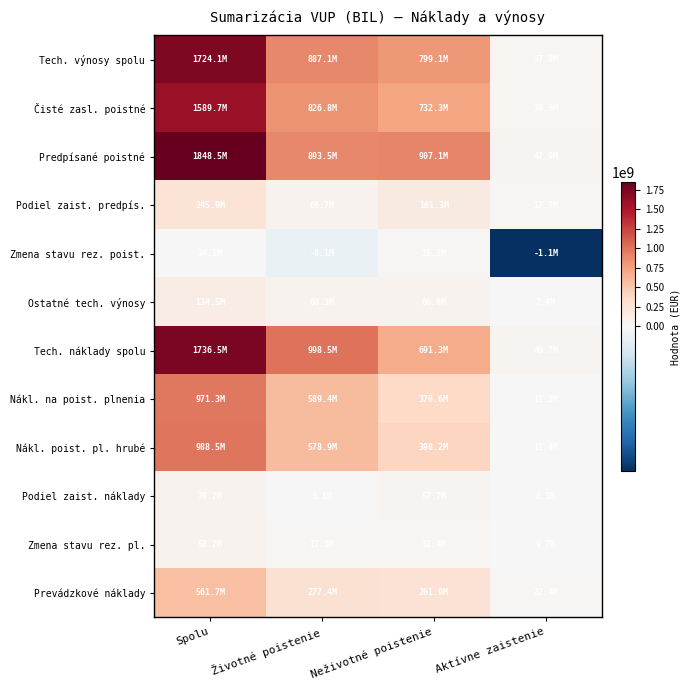

Which category has the highest value across all series?

Spolu